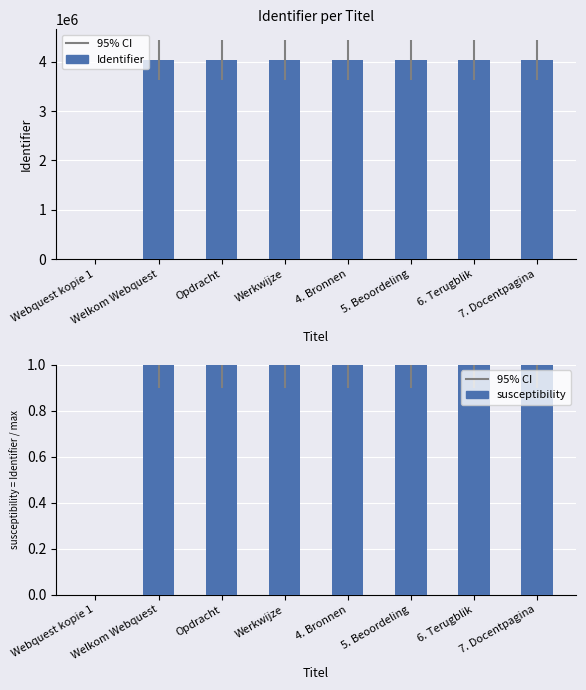

What is the difference between the maximum and minimum values in the Identifier series?

4031118.0